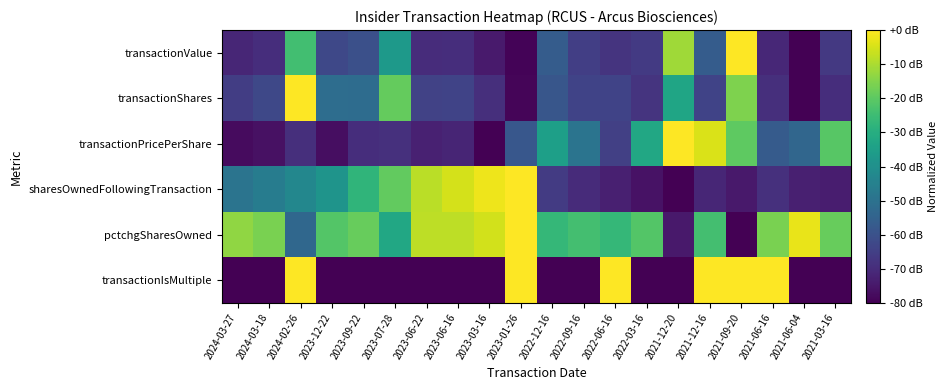

At 2023-06-22, list the series in order from smallest to largest.

transactionIsMultiple, transactionPricePerShare, transactionValue, transactionShares, sharesOwnedFollowingTransaction, pctchgSharesOwned